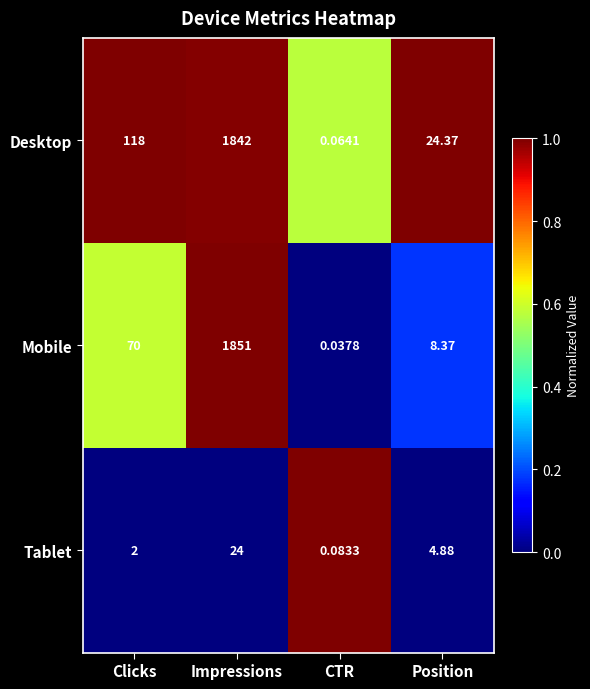

Rank the series at Impressions from lowest to highest value.

Tablet, Desktop, Mobile